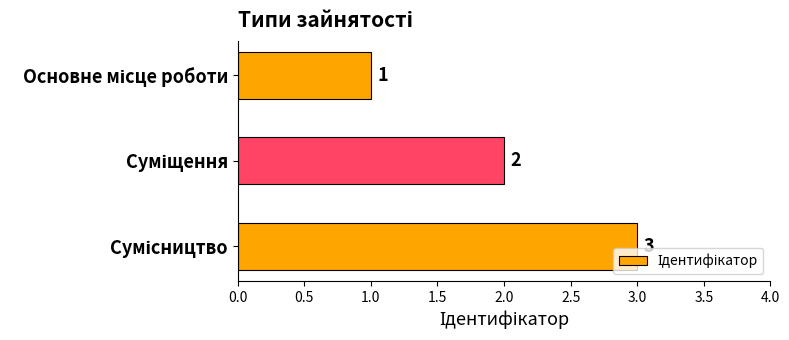

What is the greatest value displayed?

3